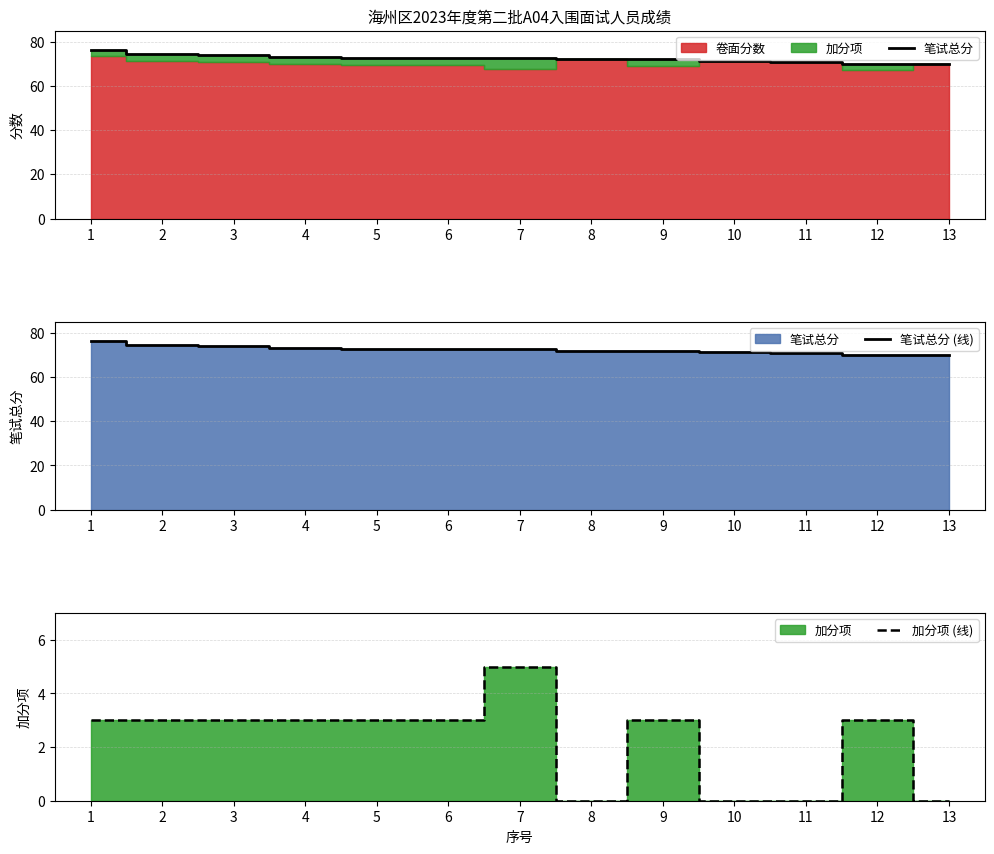

True or false: 加分项 (线) and 笔试总分 (线) cross at least once.

False